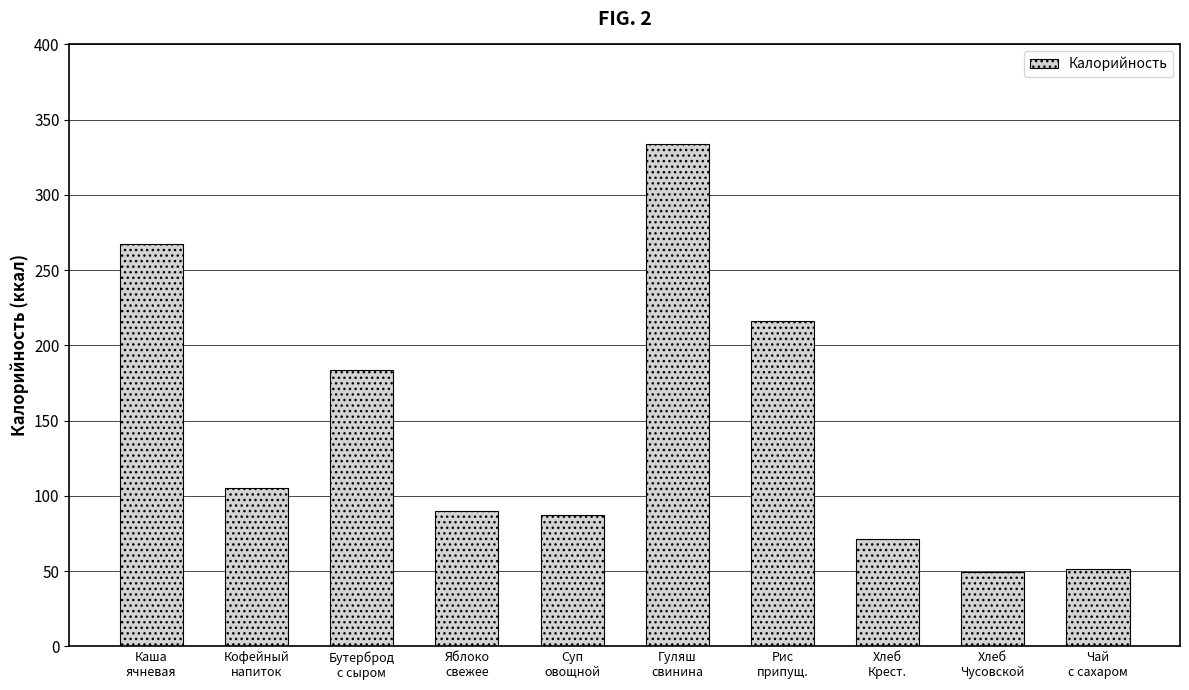

What is the average value?

145.6